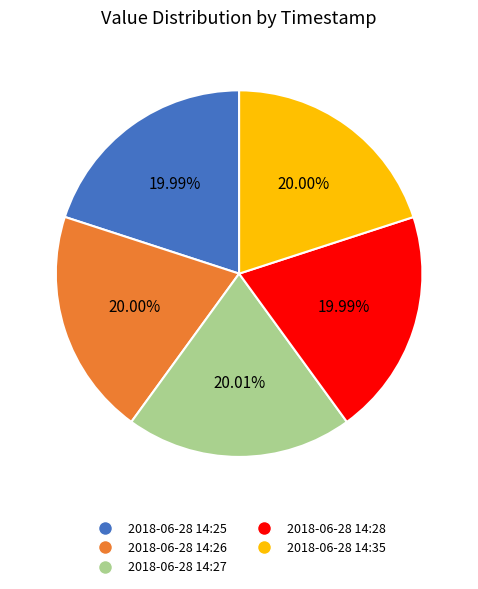

Is there any slice that represents more than half of the pie?

No